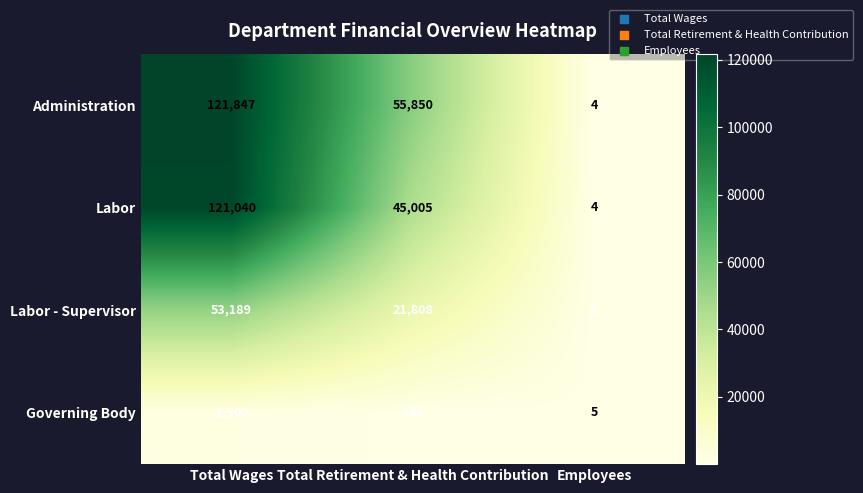

What is the difference between the maximum and minimum values in the Labor - Supervisor series?

53188